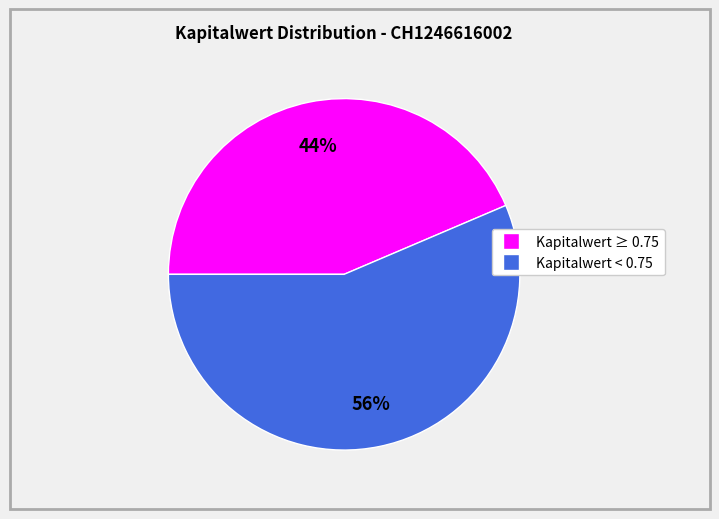

Is there a majority slice in this chart?

Yes